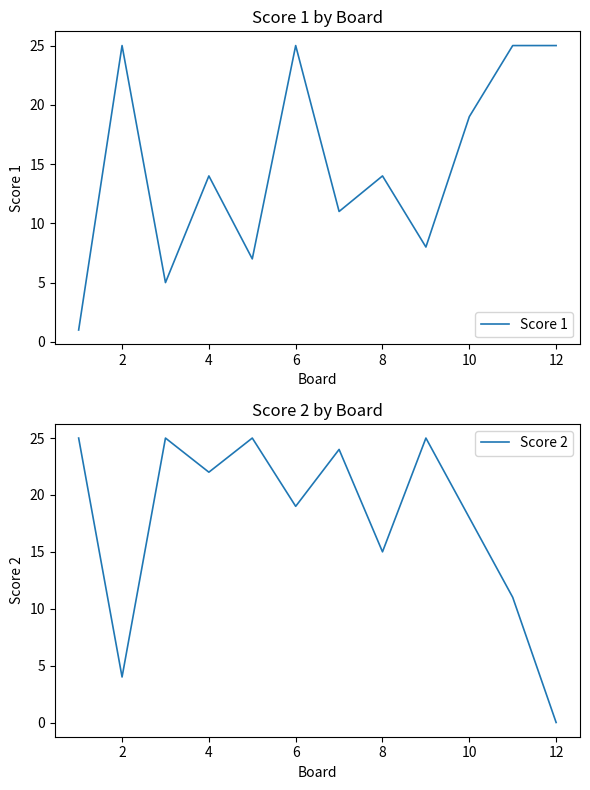

True or false: Score 1 has a value of 25 at 4.

False